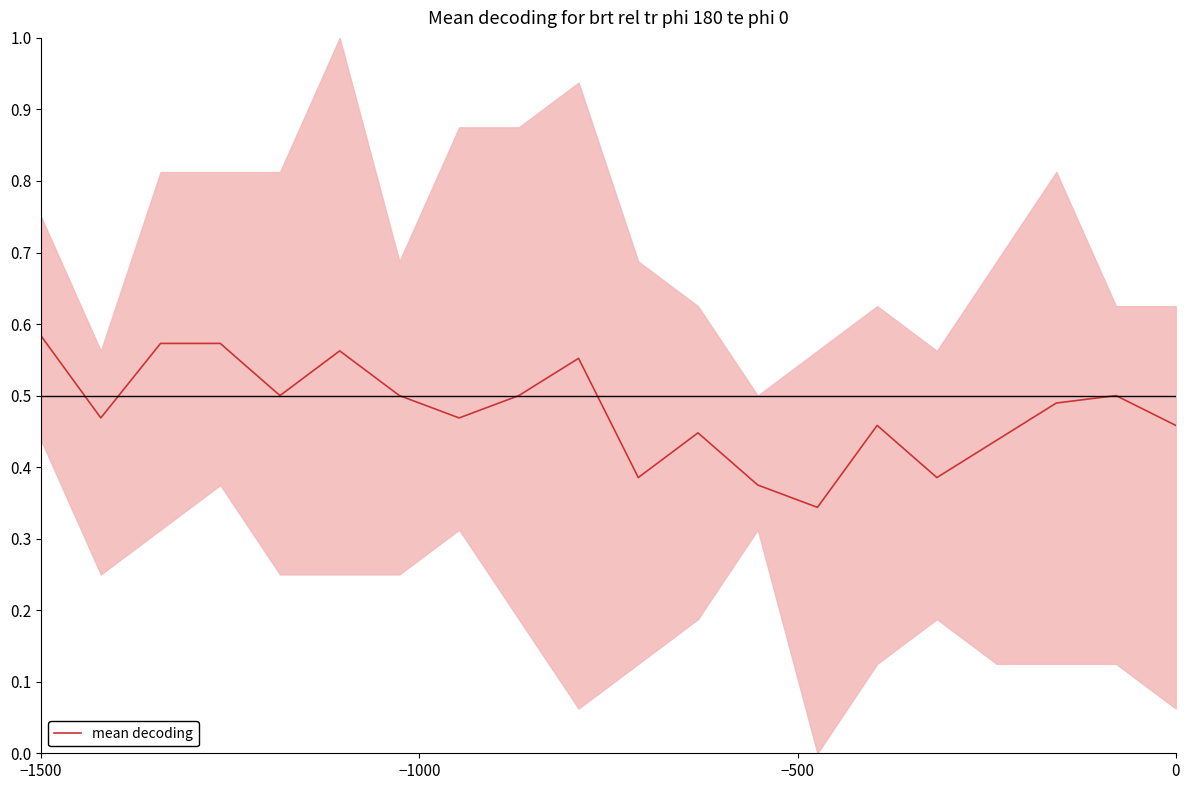

How many interior local peaks (higher than both neighbors) does the data have?

5